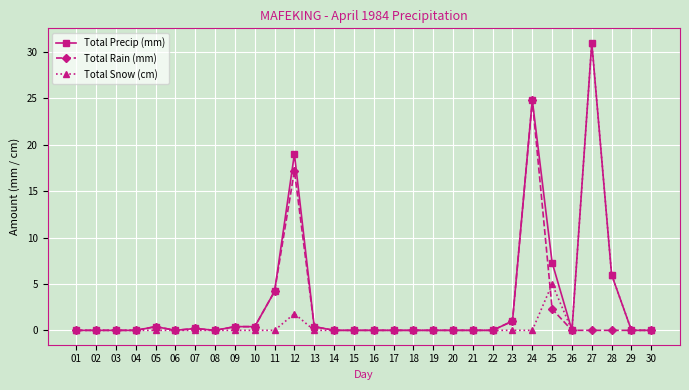

Is it true that Total Precip (mm) equals 7.3 at 25?

True